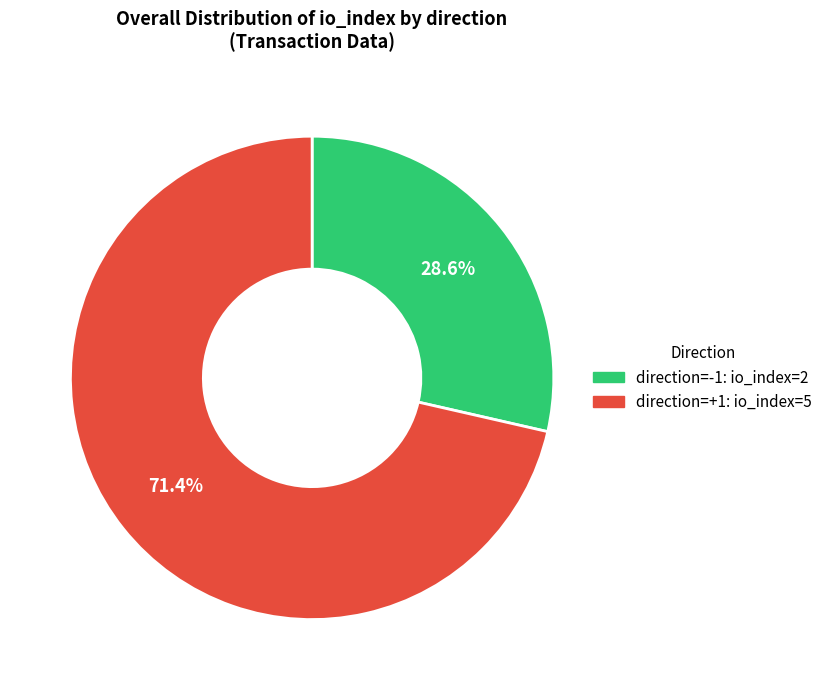

Is there a majority slice in this chart?

Yes